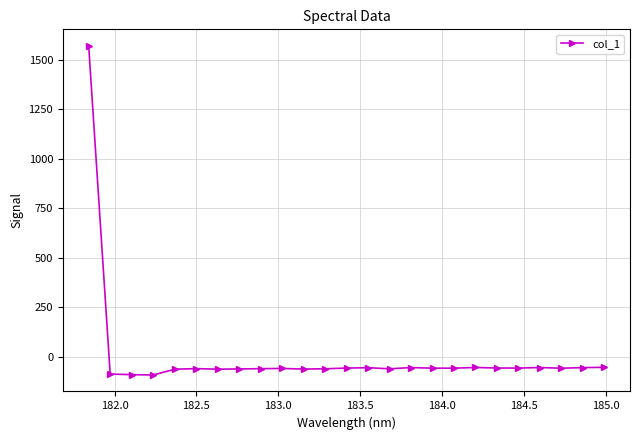

What is the value of the 13th point from the left?

-56.8